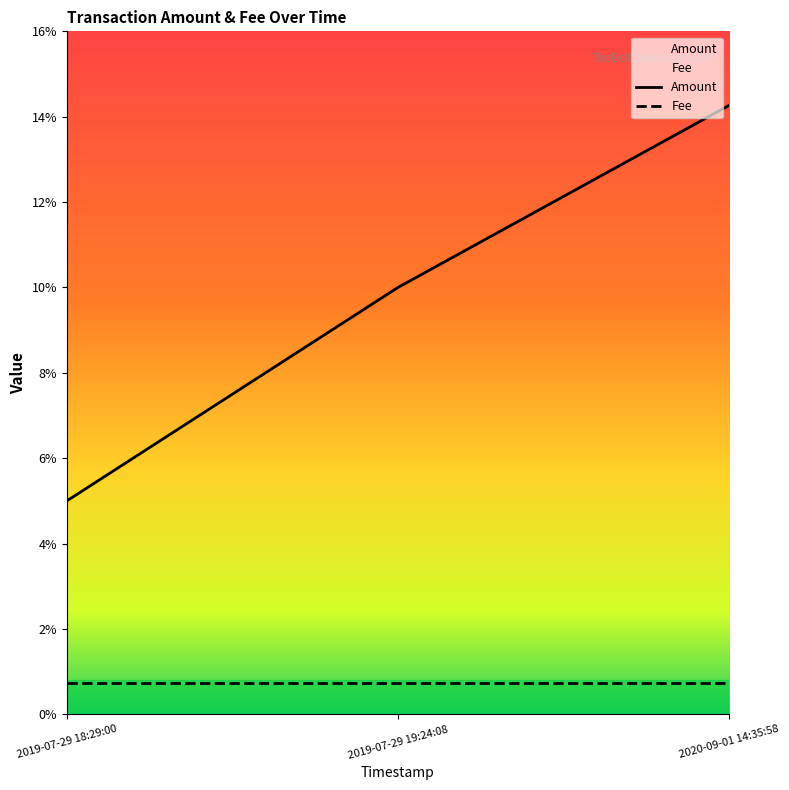

Is this an area chart (filled region under the line)?

No